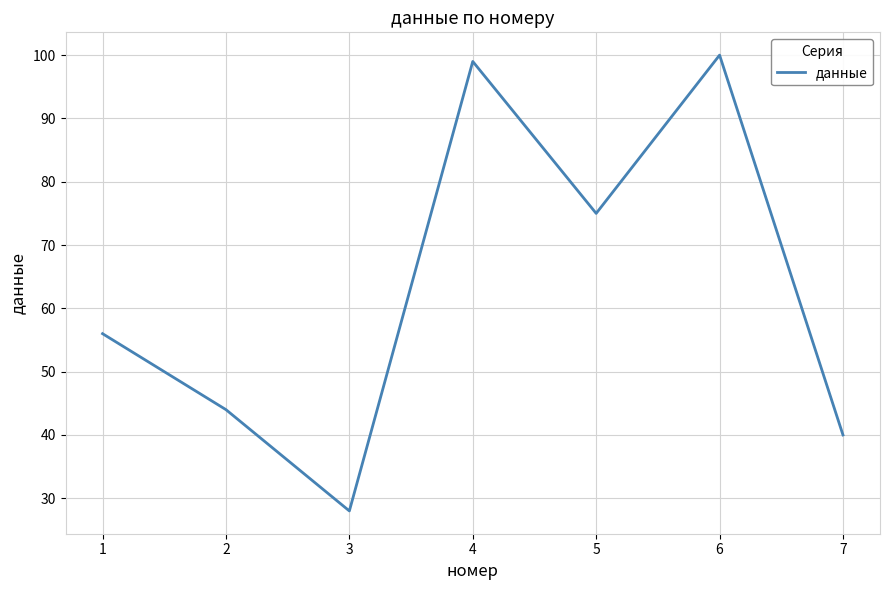

Reading right to left, transcribe all the data shown in this chart.

40	100	75	99	28	44	56